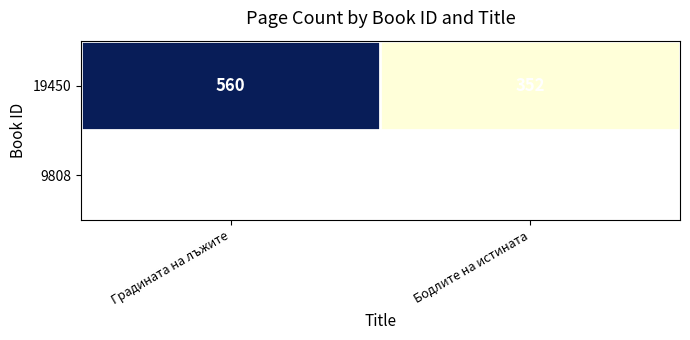

Between Градината на лъжите and Бодлите на истината, which is larger?

Градината на лъжите